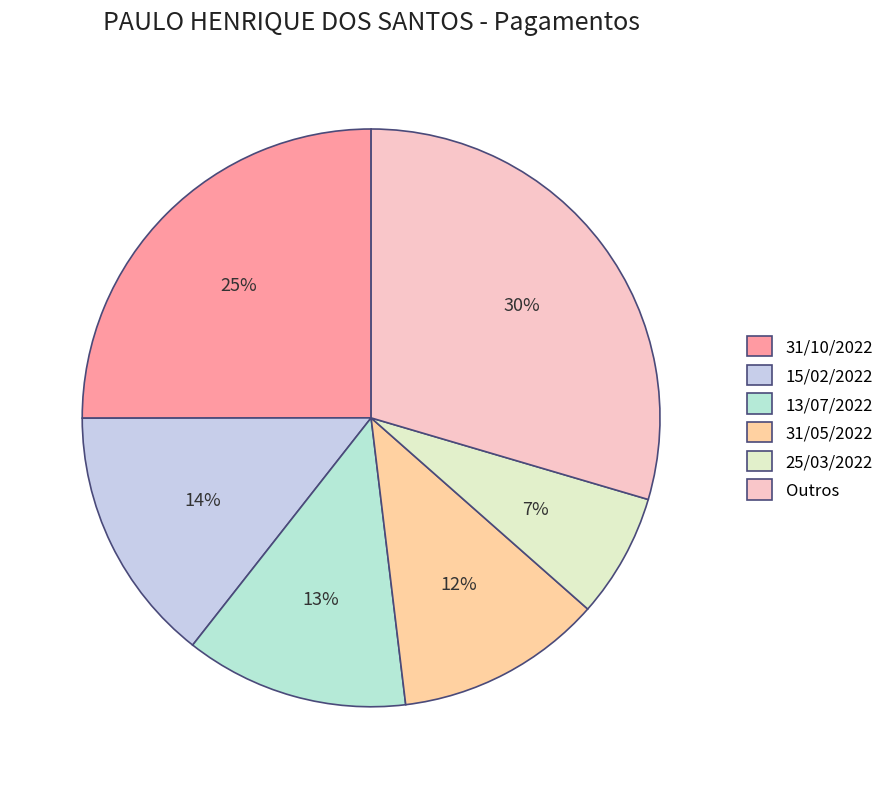

True or false: 31/05/2022 accounts for 18% of the total.

False